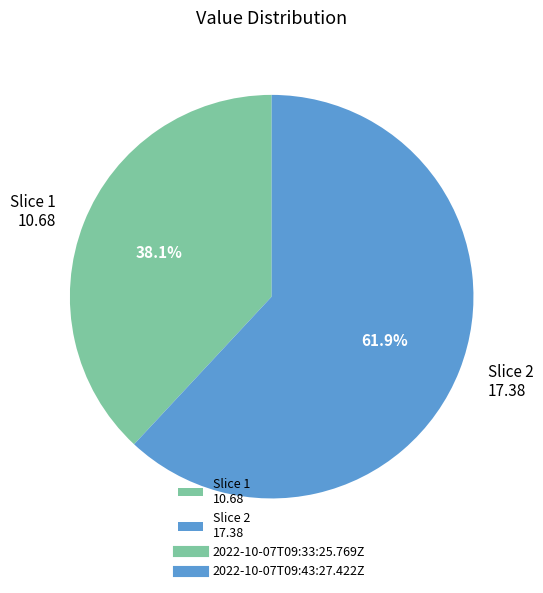

Which slice is the smallest?

Slice 1 10.68